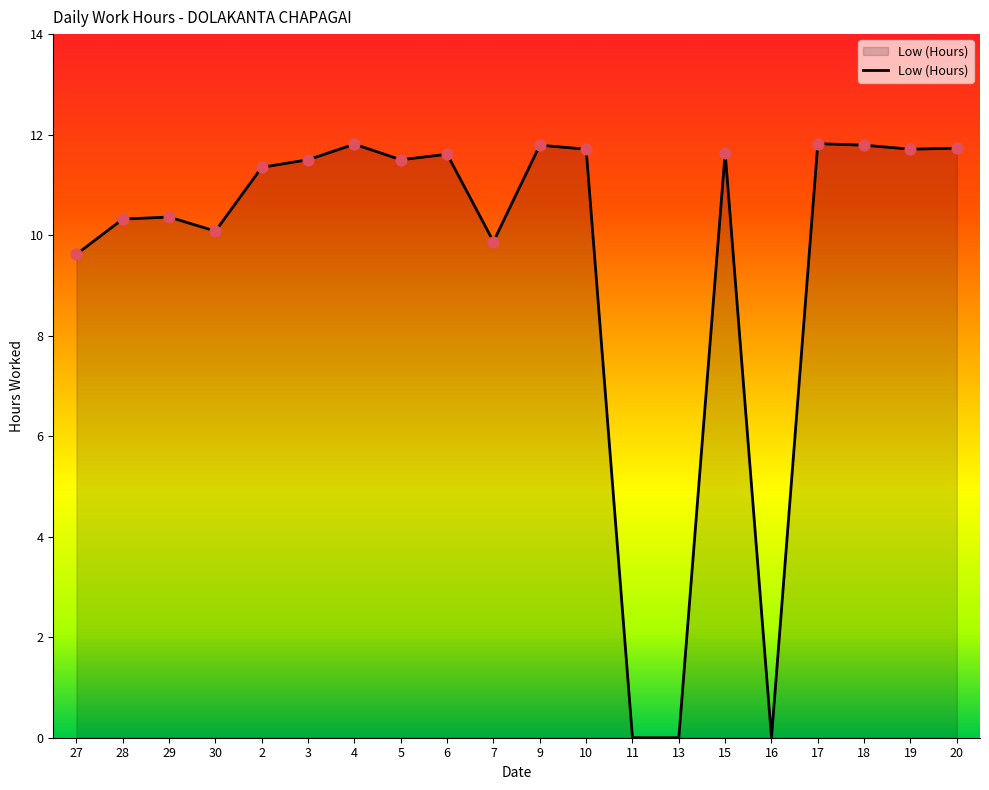

Between 4 and 29, which is larger?

4